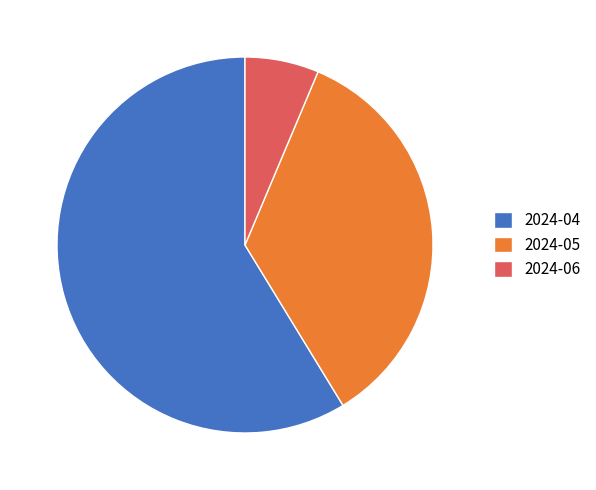

What is the ratio of the value at 2024-04 to the value at 2024-05?

1.7